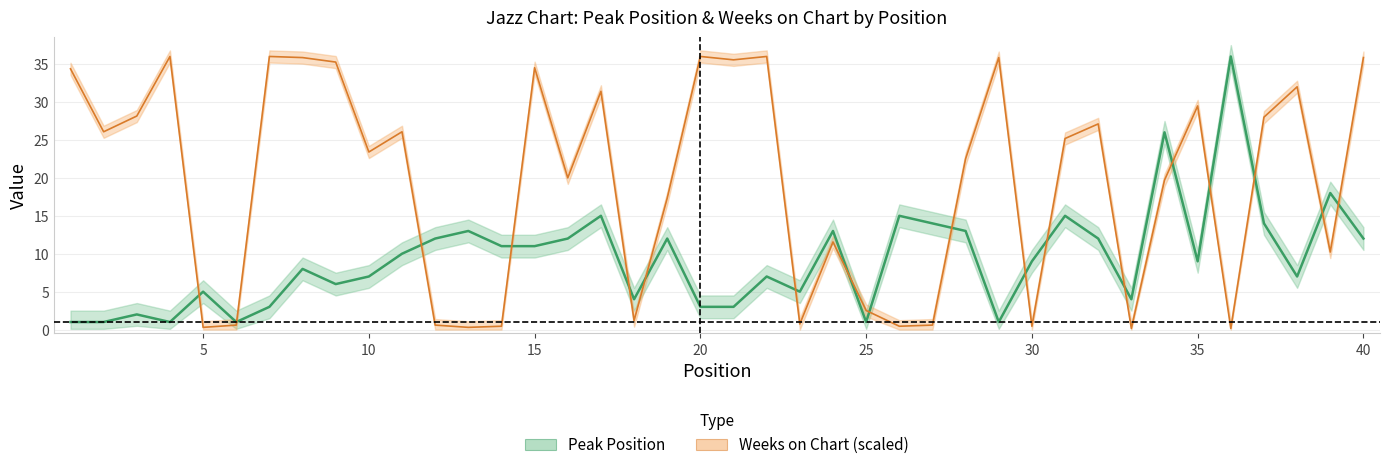

In Peak Position, how many points are higher than both neighbors (excluding endpoints)?

13